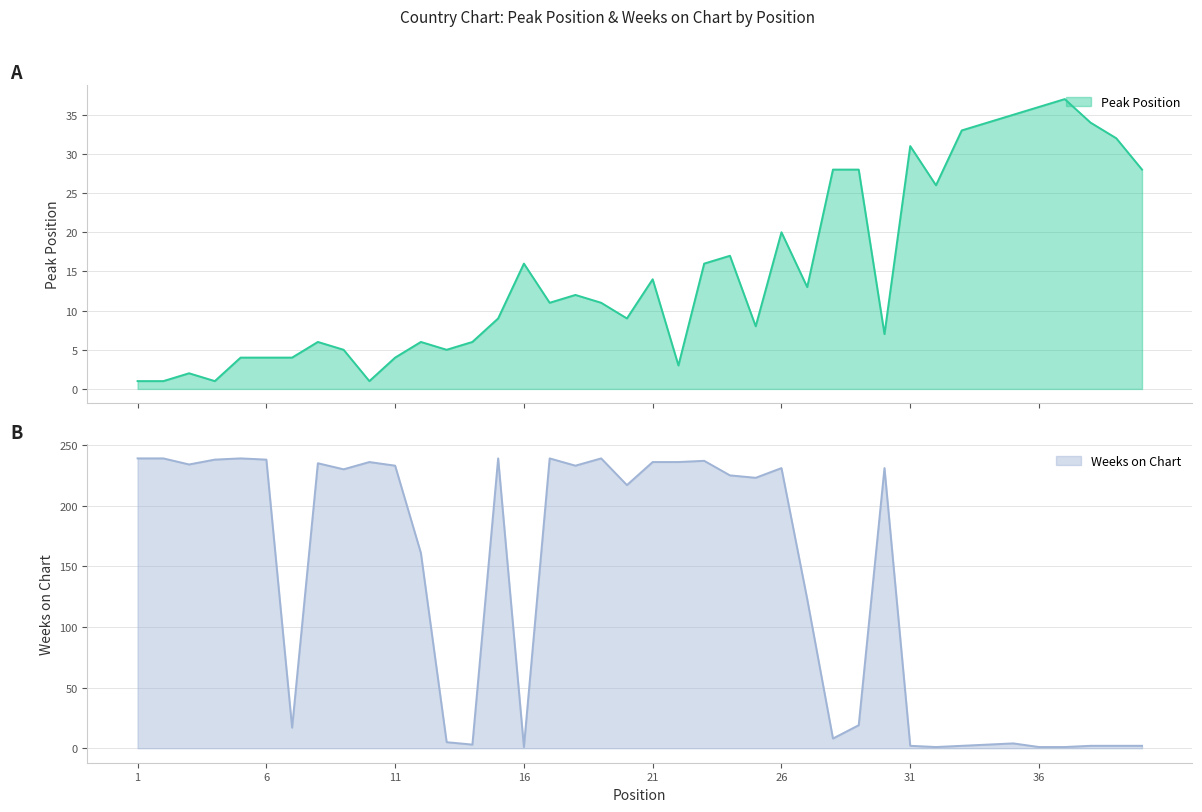

At which label does Weeks on Chart first exceed 225?

1